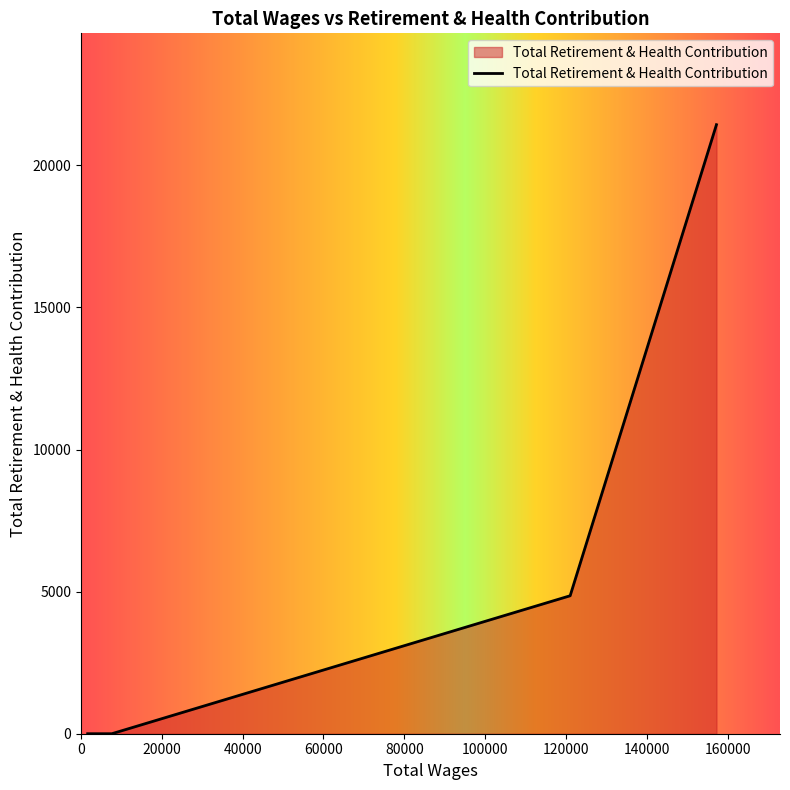

What is the maximum value shown in the chart?

21432